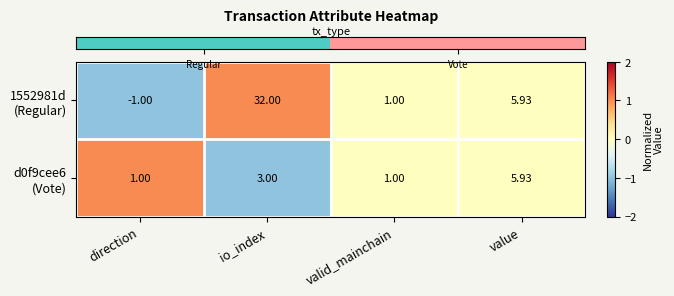

At which category is the sum across all series the highest?

io_index